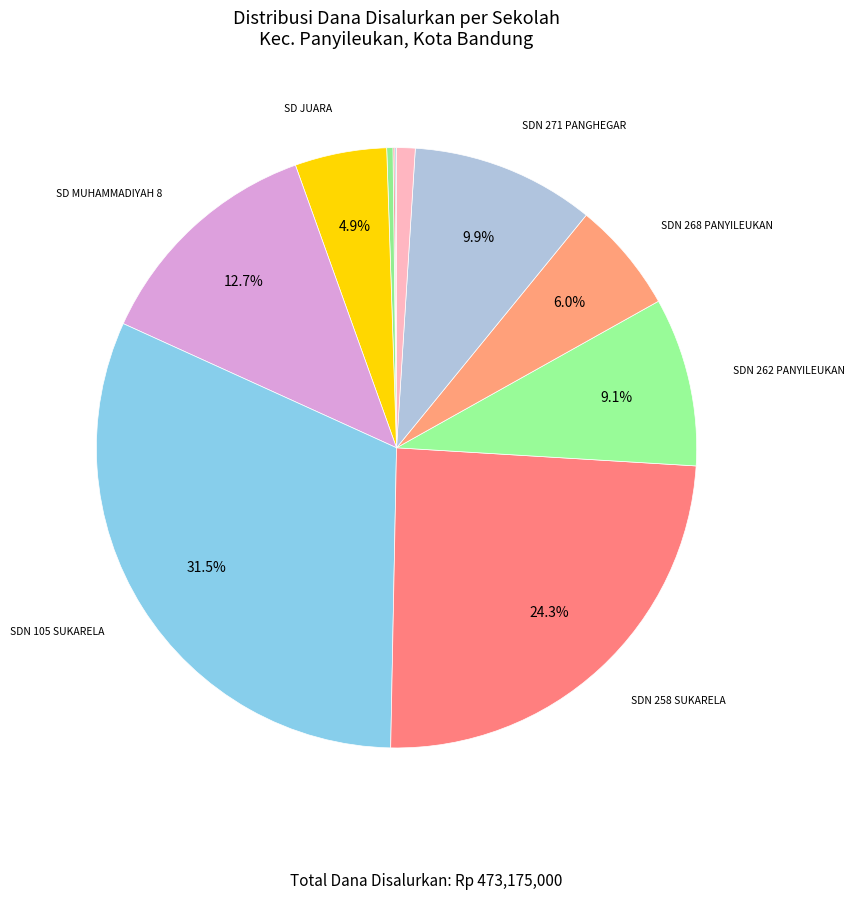

What is the largest slice in the pie chart?

SDN 105 SUKARELA